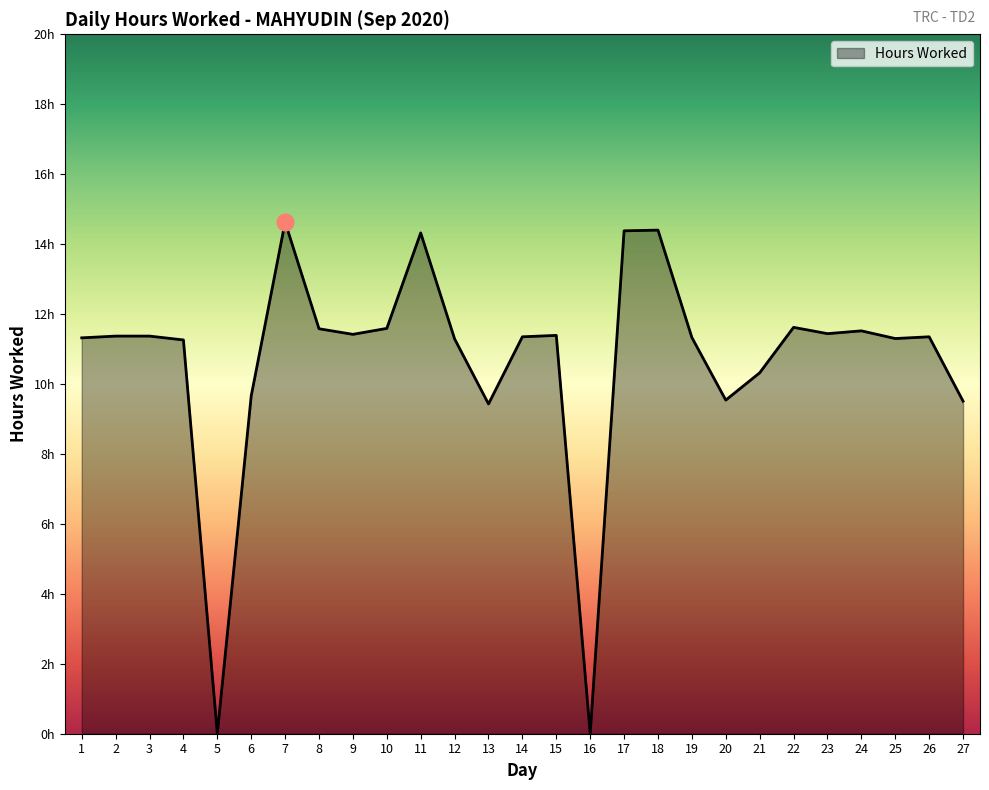

How many lines are shown in the chart?

1